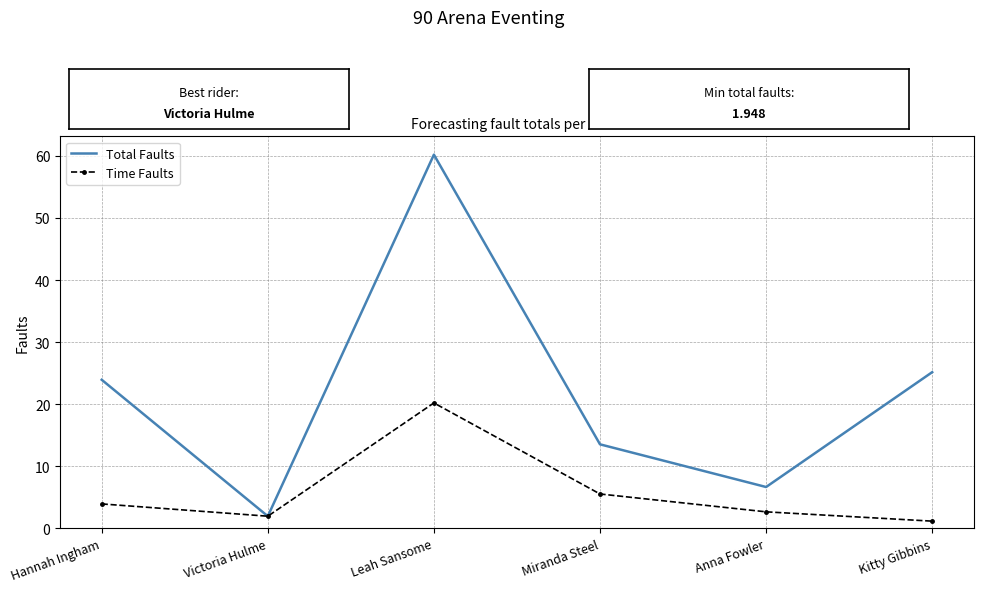

Where is the first local maximum for Time Faults?

Leah Sansome